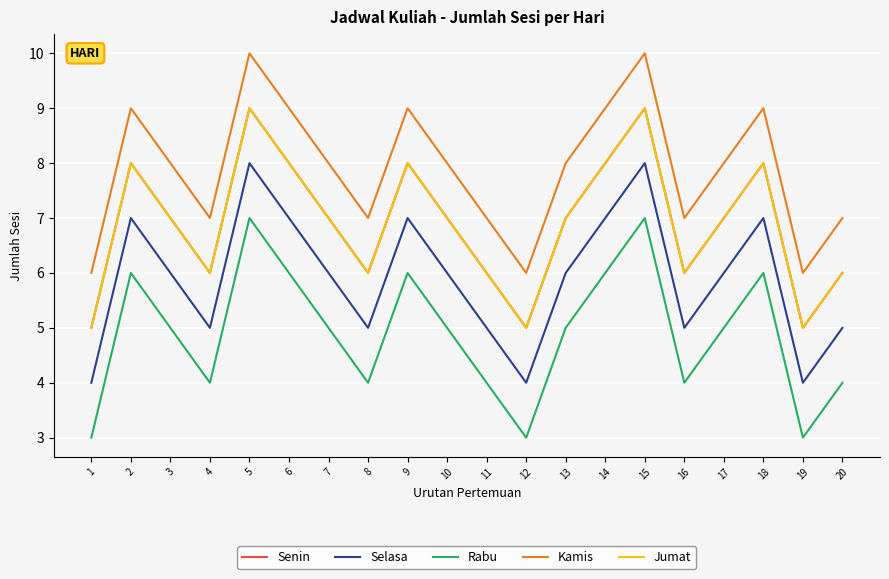

Does the chart display data point markers on the line(s)?

No